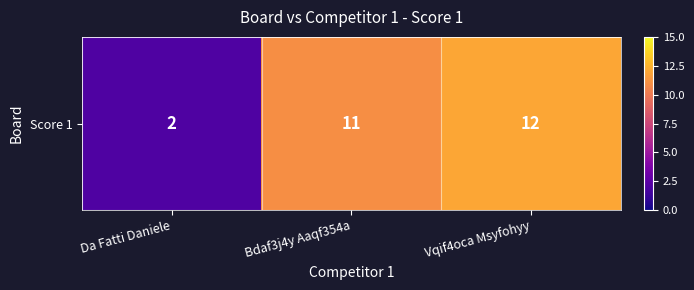

Which category has the lowest value across all series?

Da Fatti Daniele